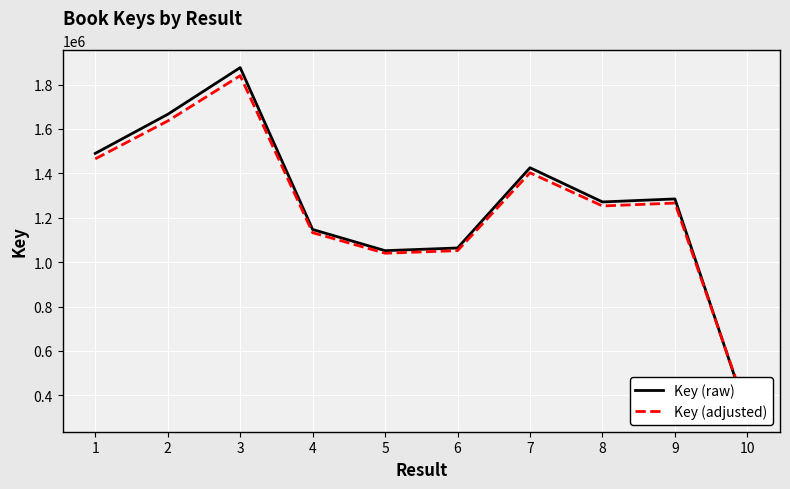

Which series changed the most between 1 and 8?

Key (raw)